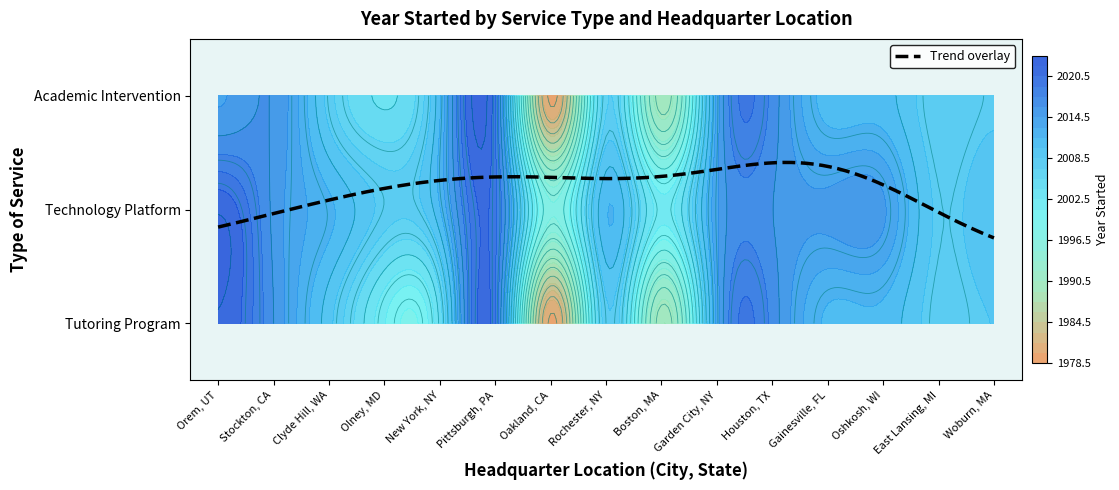

At how many categories does at least one series exceed 1088?

15